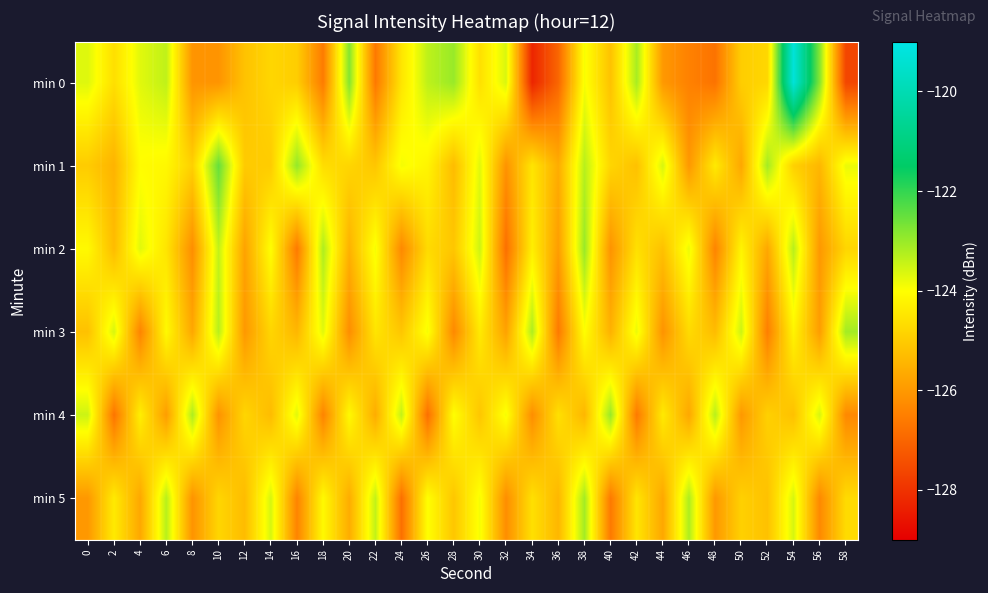

Which series has the largest range (max minus min)?

min 0